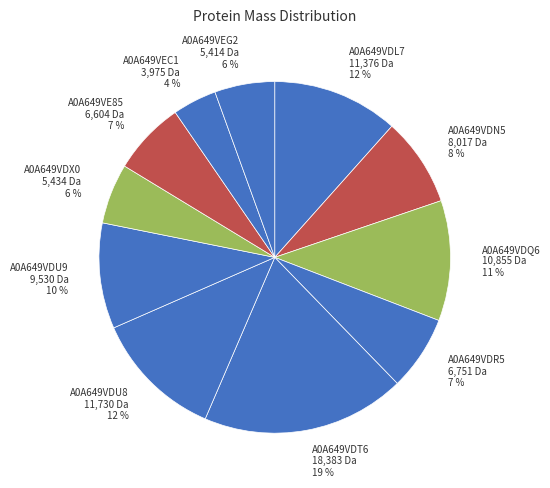

Is it true that A0A649VDR5 is 7% of the pie?

True